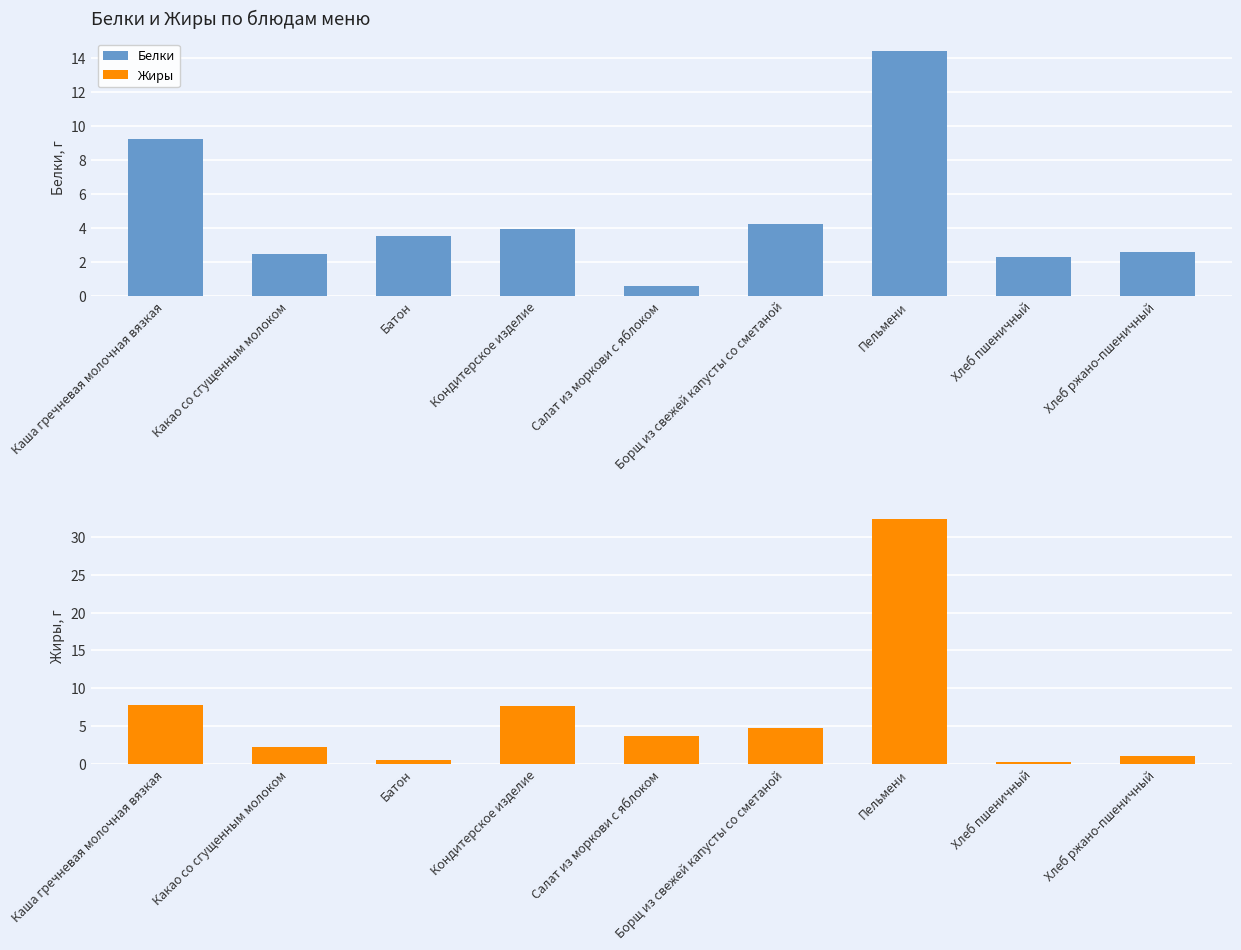

What is the total value across all series at Батон?

4.0